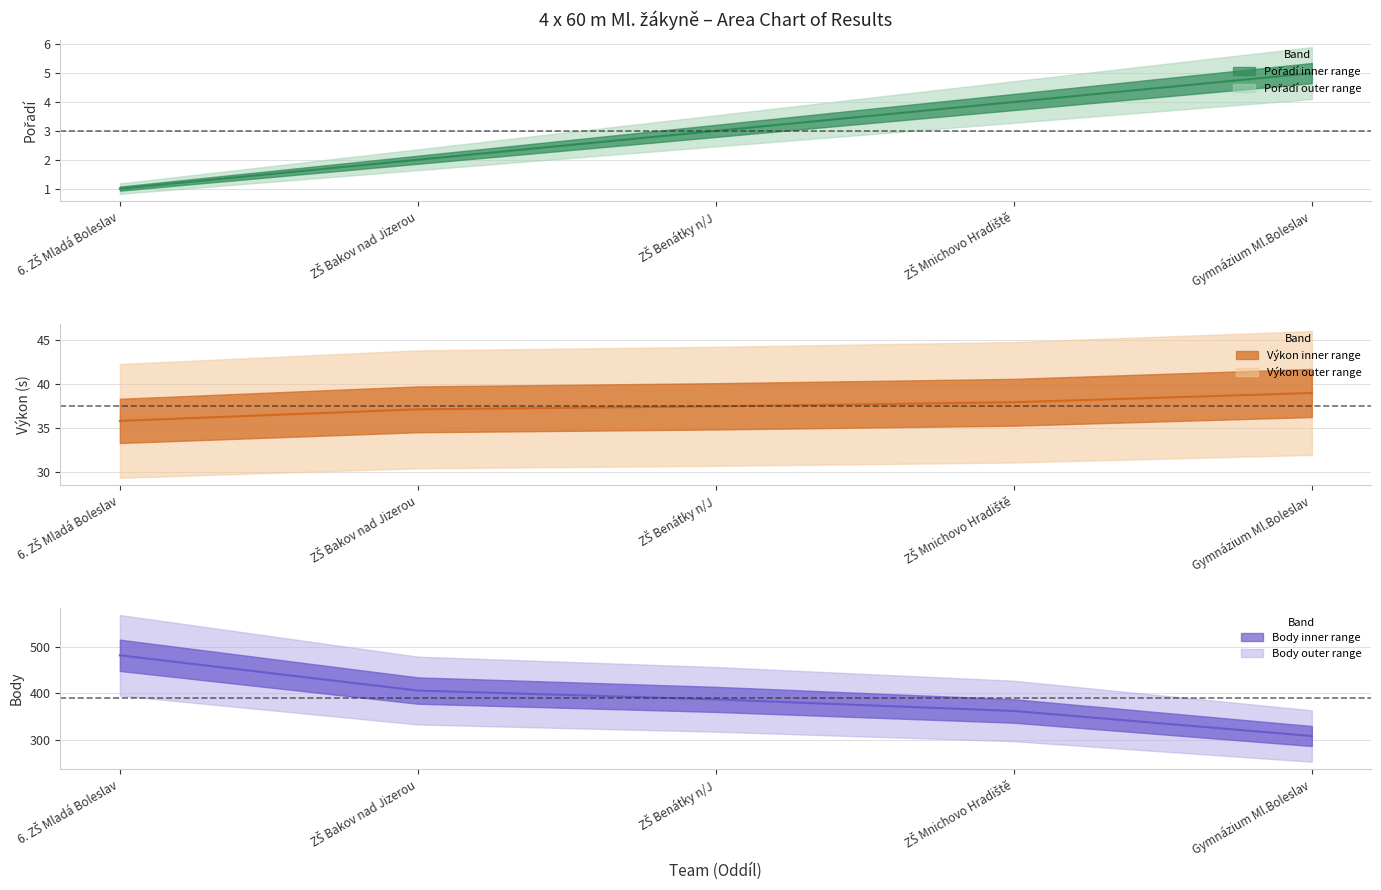

The value of Výkon at ZŠ Benátky n/J is 63.6. True or false?

False